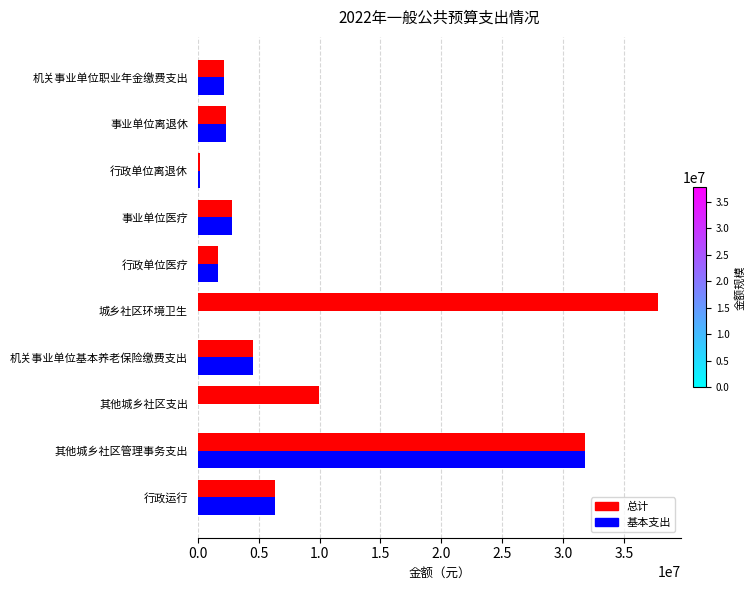

What is the greatest value displayed?

37776567.8